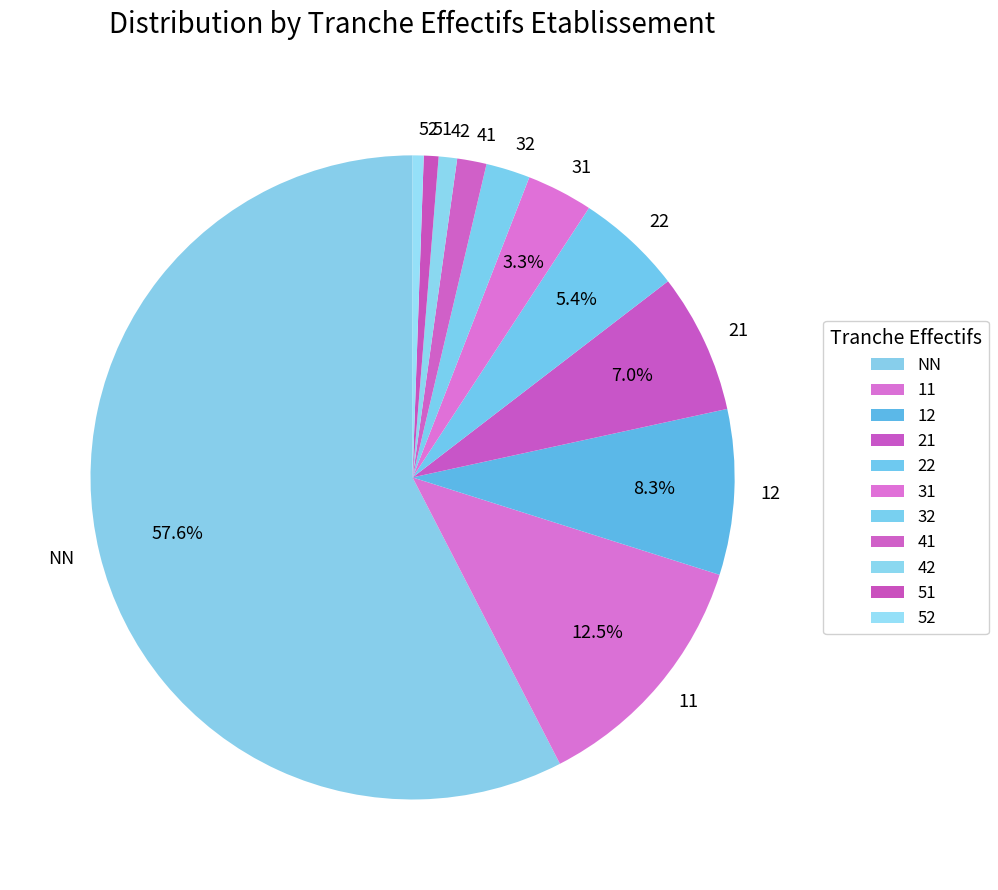

Which slice represents more than half of the pie?

NN